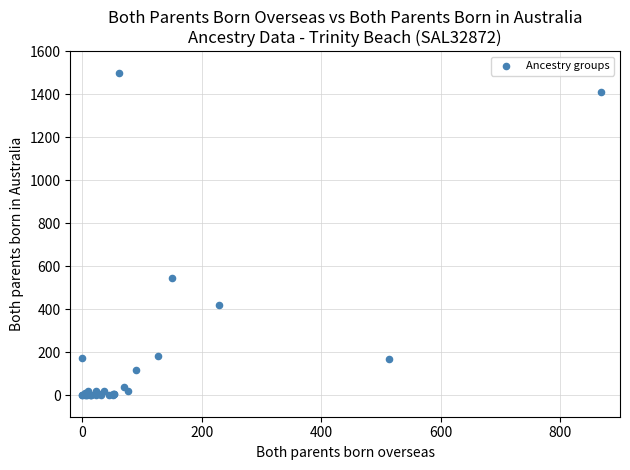

What Y value in the scatter plot is closest to 749?

547